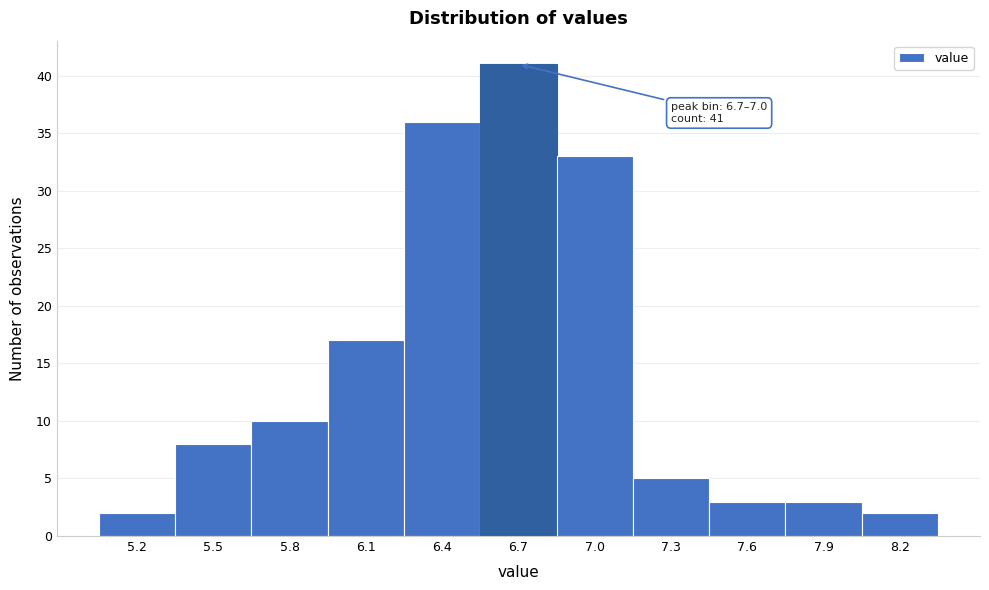

Reading left to right, extract all data points from this chart.

5.2=2	5.5=8	5.8=10	6.1=17	6.4=36	6.7=41	7.0=33	7.3=5	7.6=3	7.9=3	8.2=2